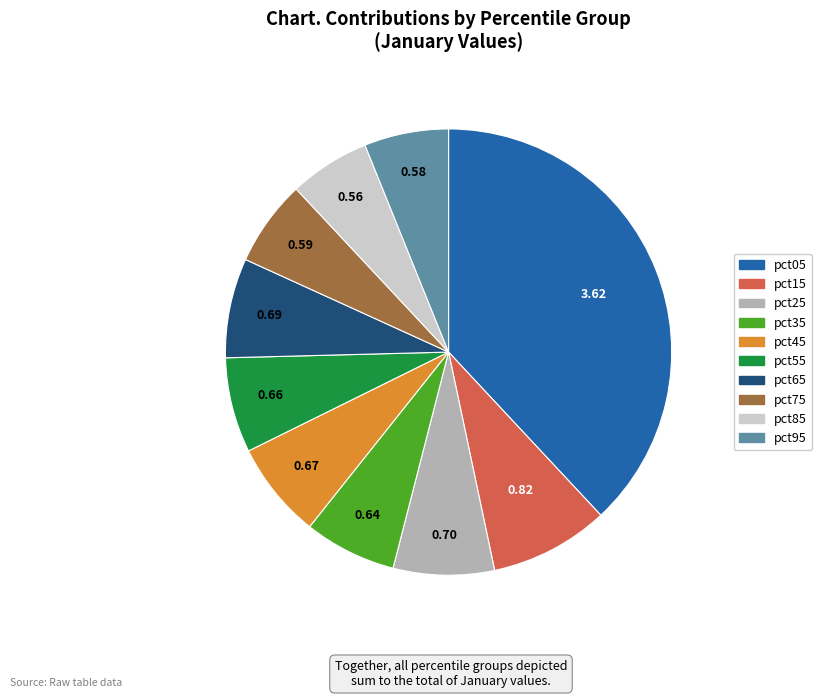

Is pct25 the majority of the pie?

No